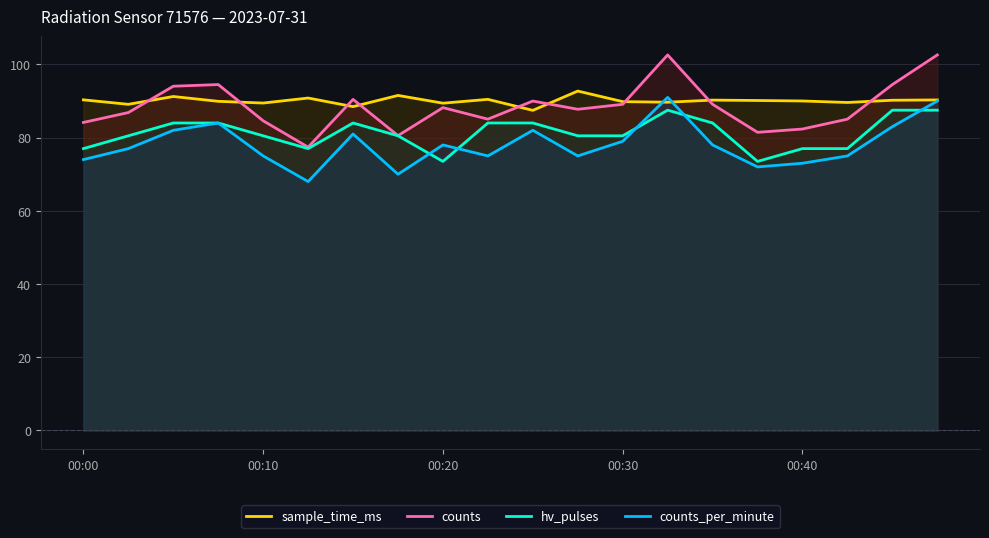

True or false: hv_pulses and counts intersect in this chart.

False